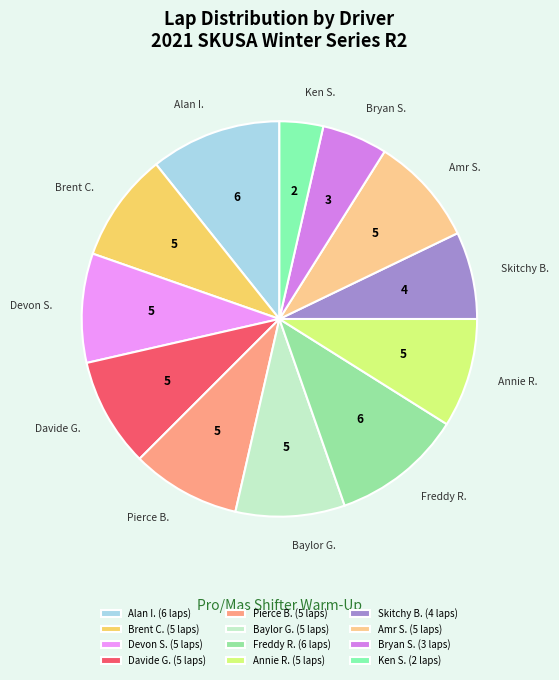

Between Alan I. and Devon S., which is larger?

Alan I.